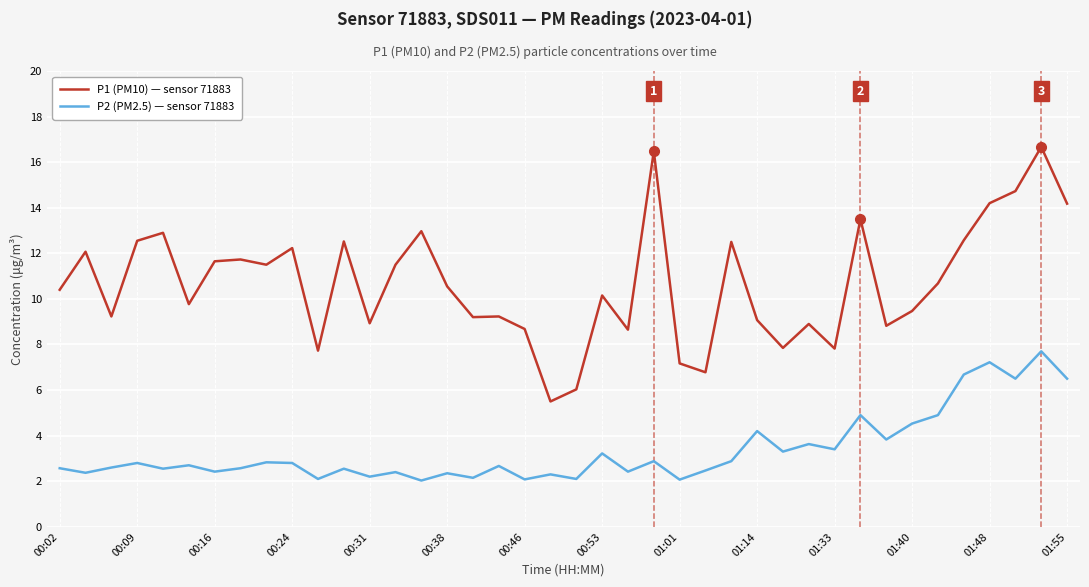

True or false: P1 (PM10) — sensor 71883 and P2 (PM2.5) — sensor 71883 cross at least once.

False